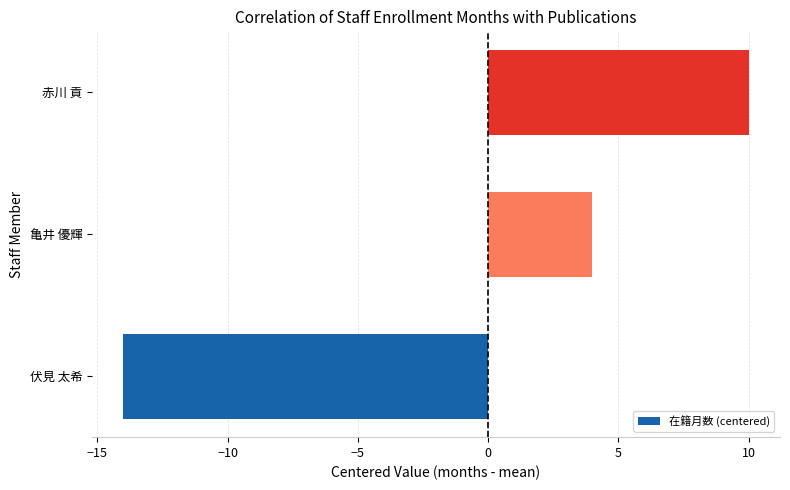

Which category has the lowest value across all series?

伏見 太希